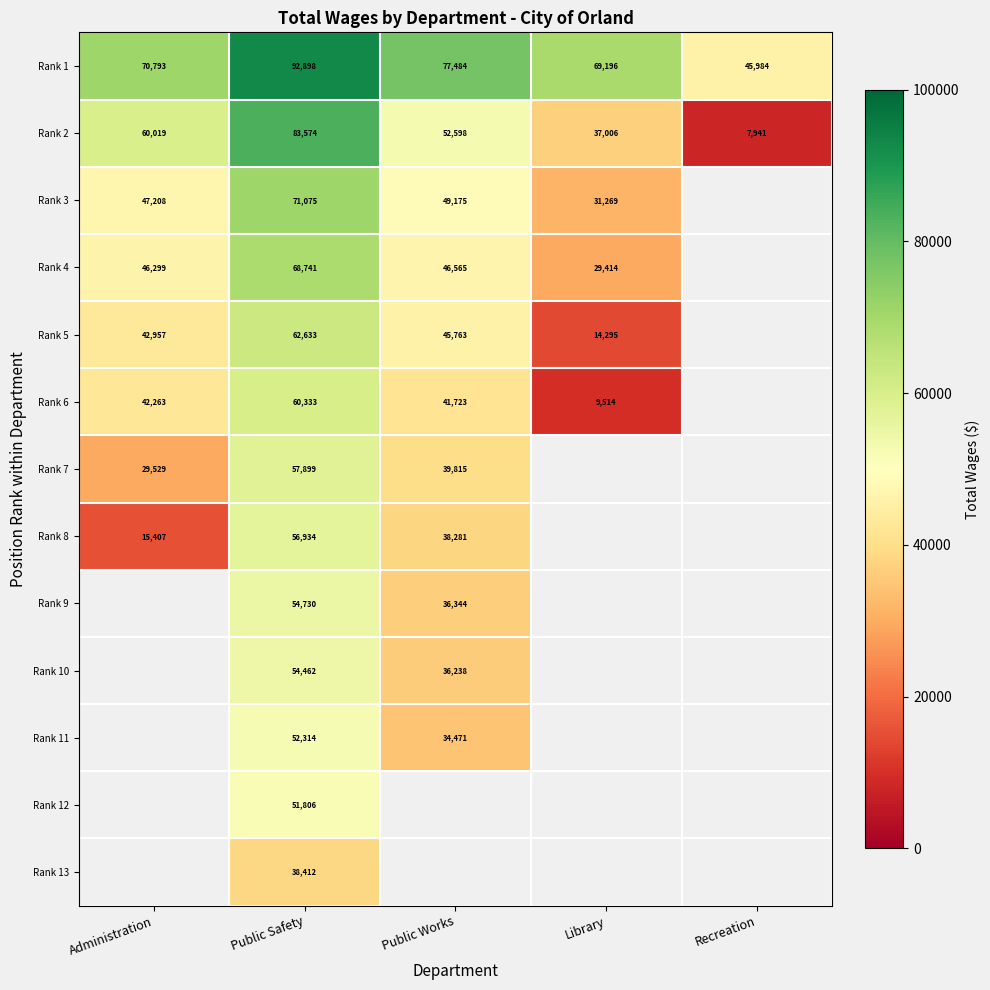

What is the total value across all series at Public Safety?

805811